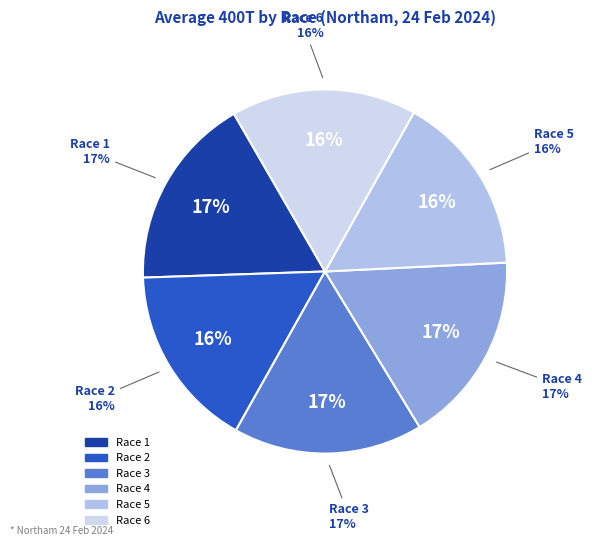

What percentage is NOT represented by Race 4?

82.9%